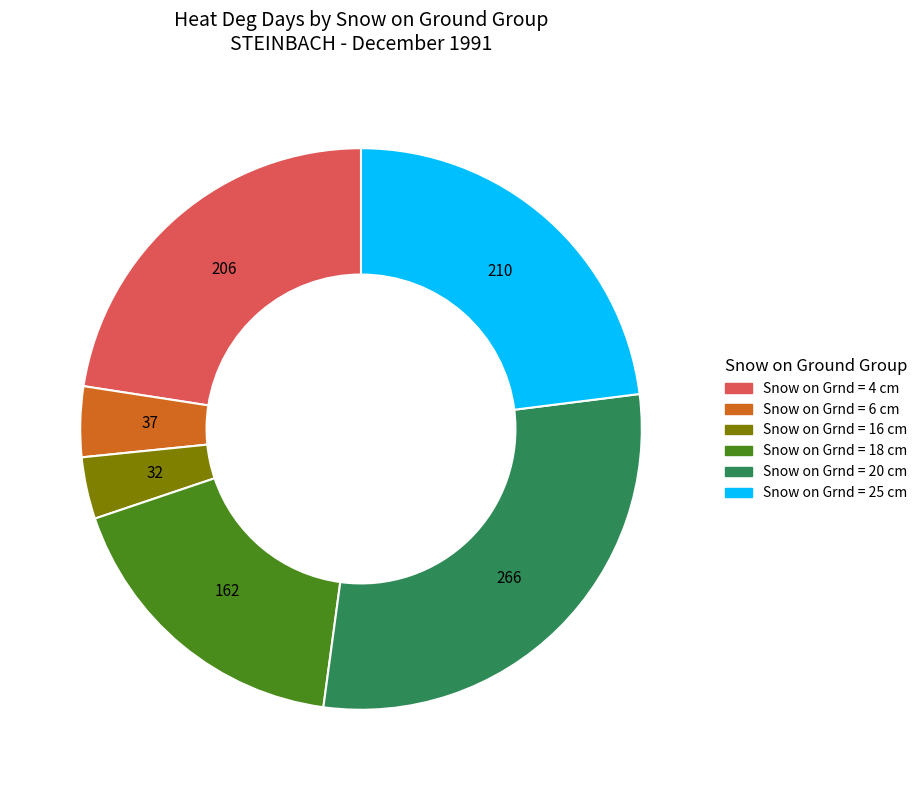

Does any single category account for the majority?

No